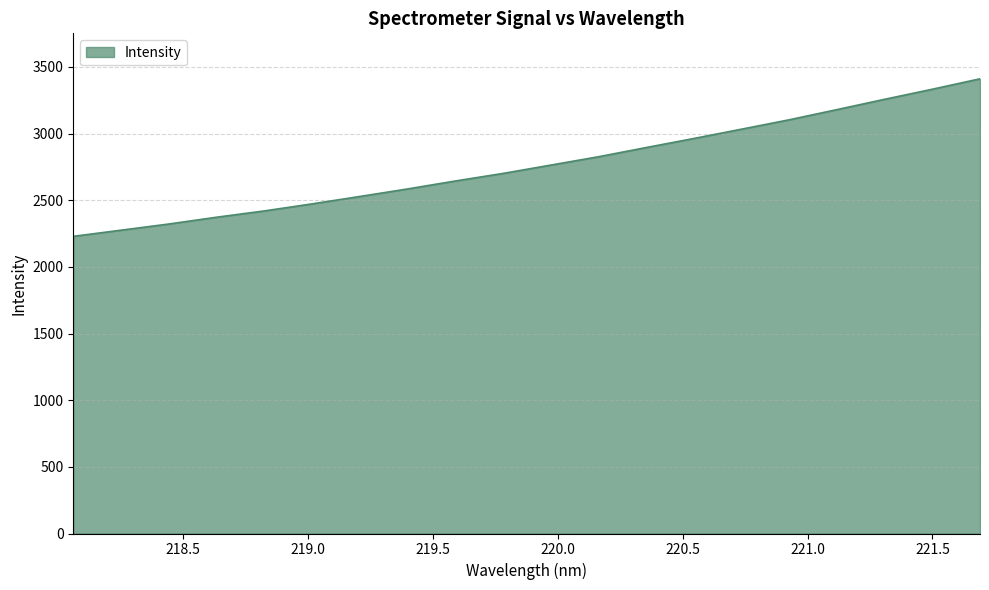

What is the maximum value shown in the chart?

3410.9